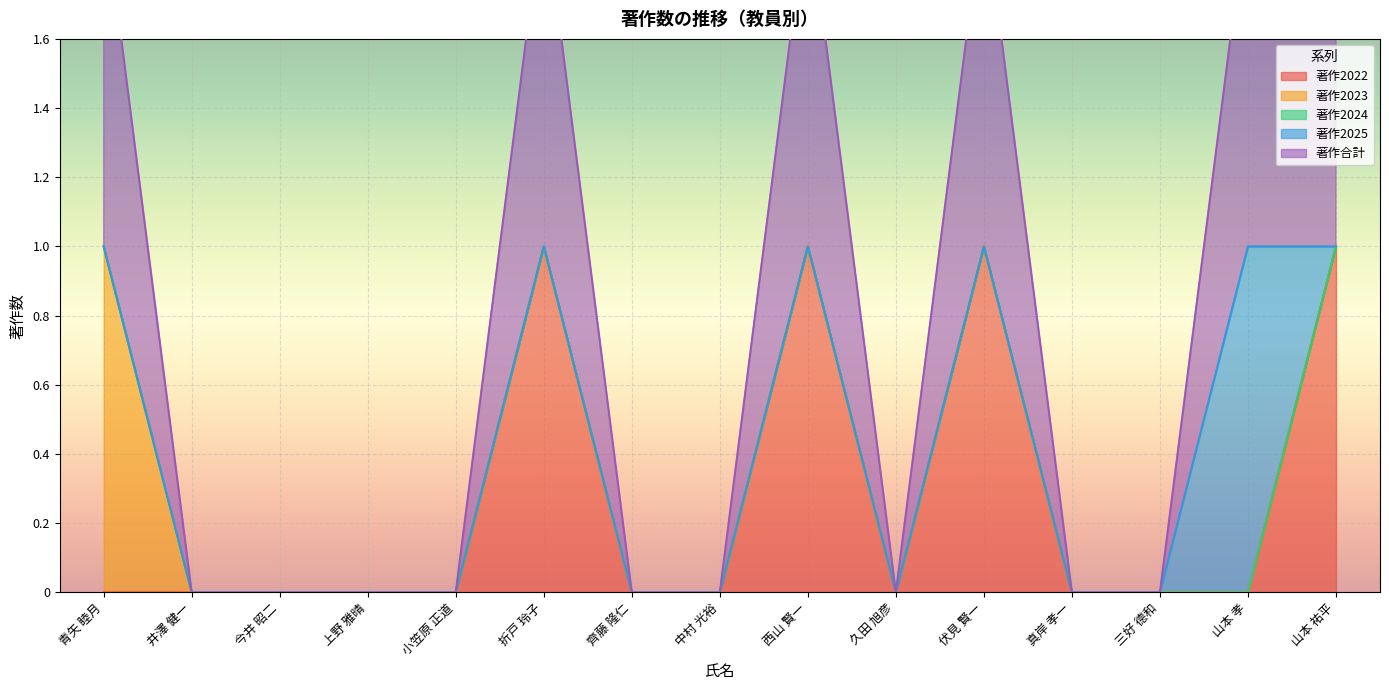

Does the chart display data point markers on the line(s)?

No